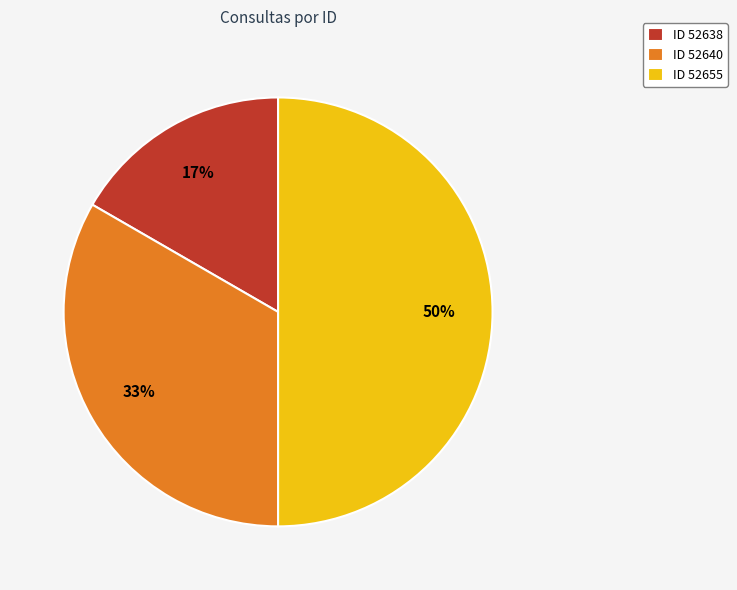

Rank the categories by value from lowest to highest.

ID 52638, ID 52640, ID 52655